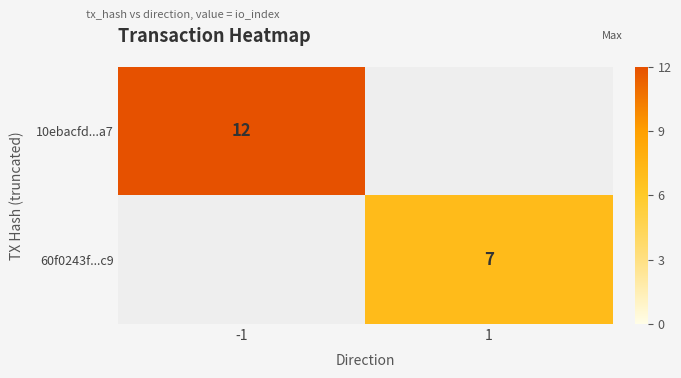

Is the value of 60f0243f...c9 at 1 greater than the value of 10ebacfd...a7 at -1?

No